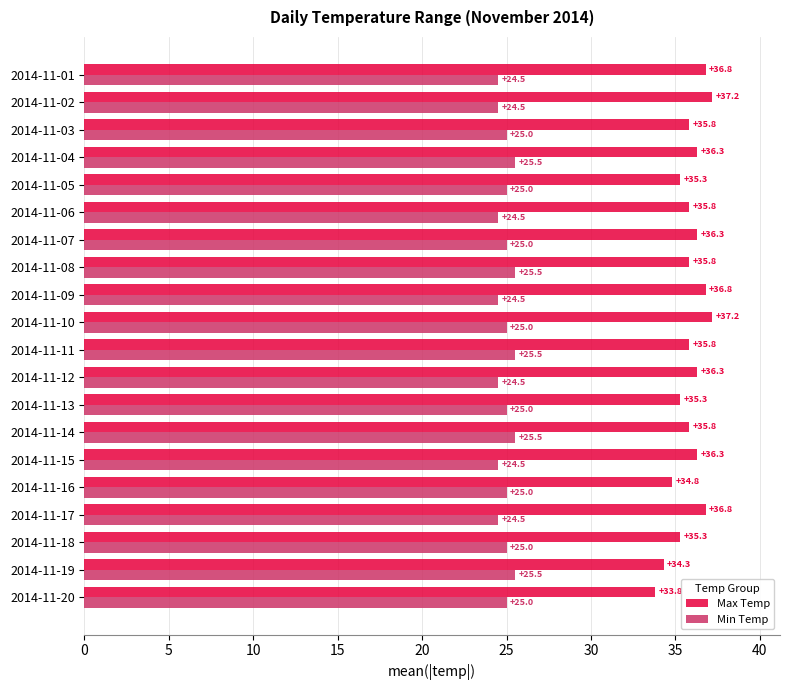

Rank the series by their average value, from lowest to highest.

Min Temp, Max Temp